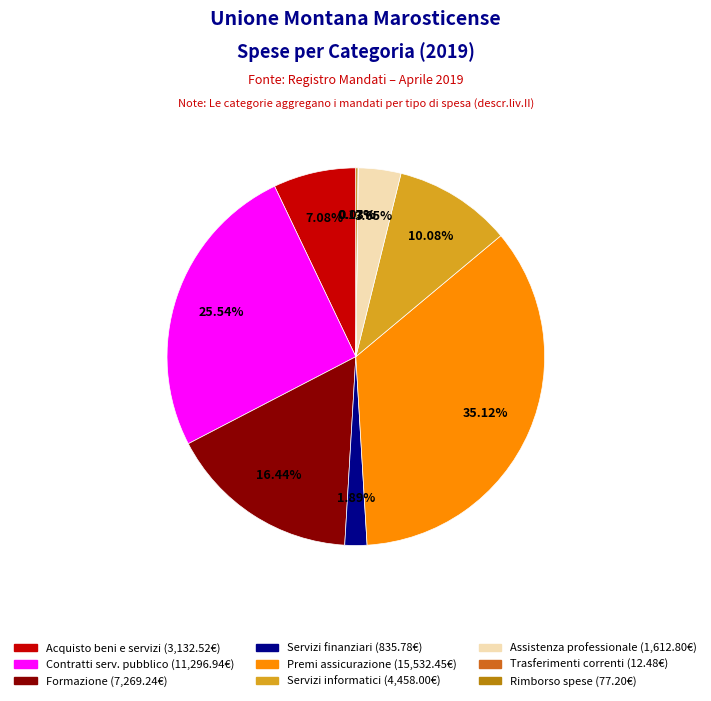

Is there any slice that represents more than half of the pie?

No